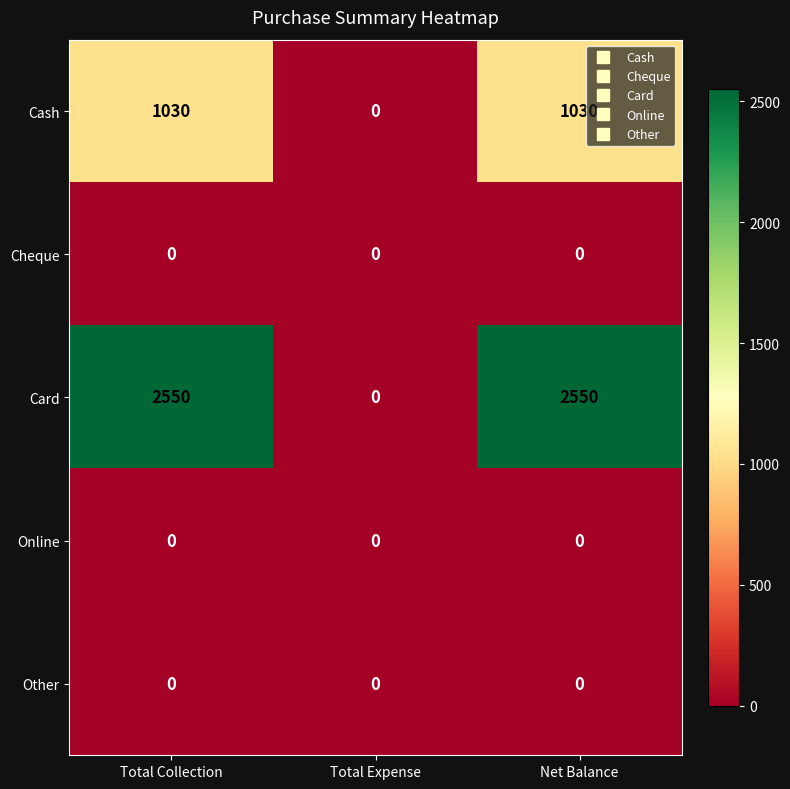

Which series has the largest total across all categories?

Card